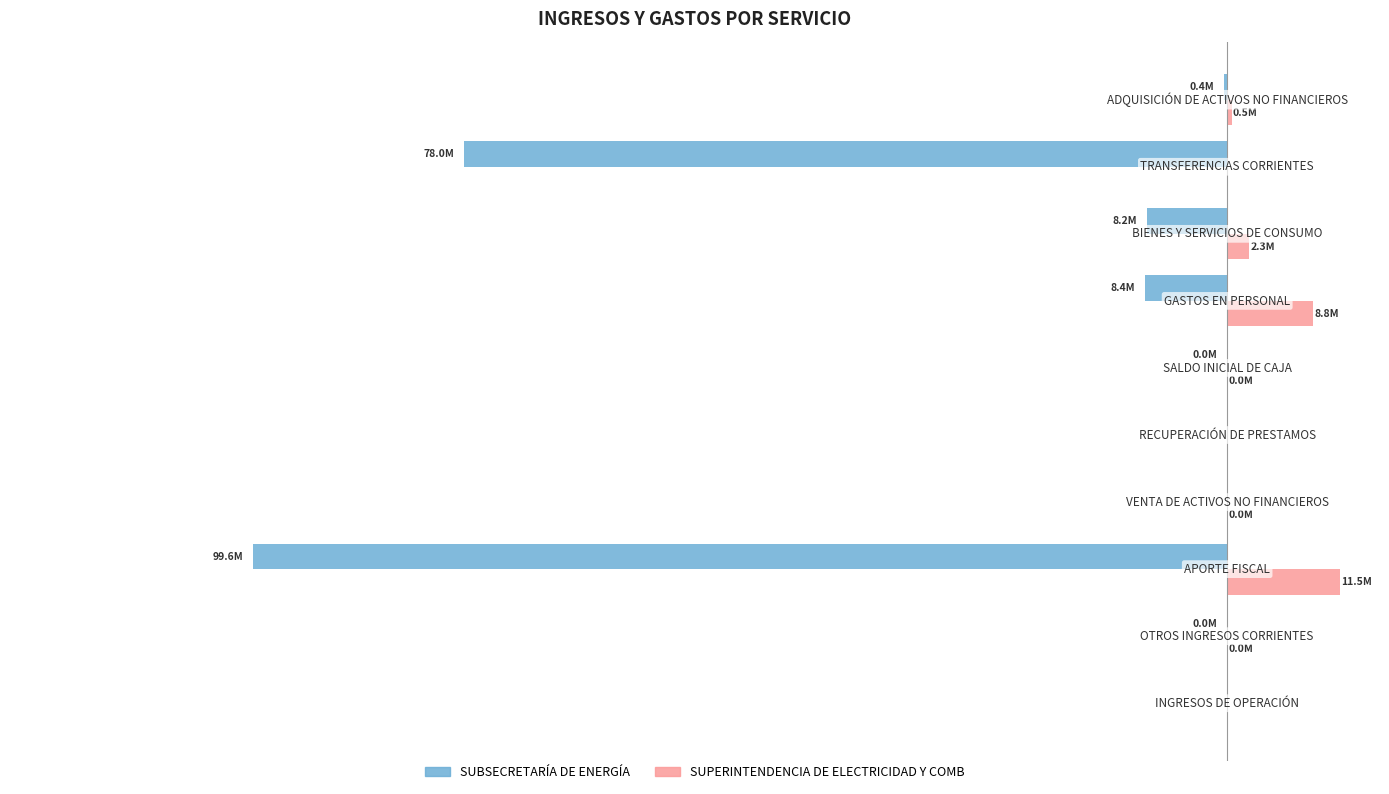

What are all the series names shown in the legend?

SUBSECRETARÍA DE ENERGÍA, SUPERINTENDENCIA DE ELECTRICIDAD Y COMB